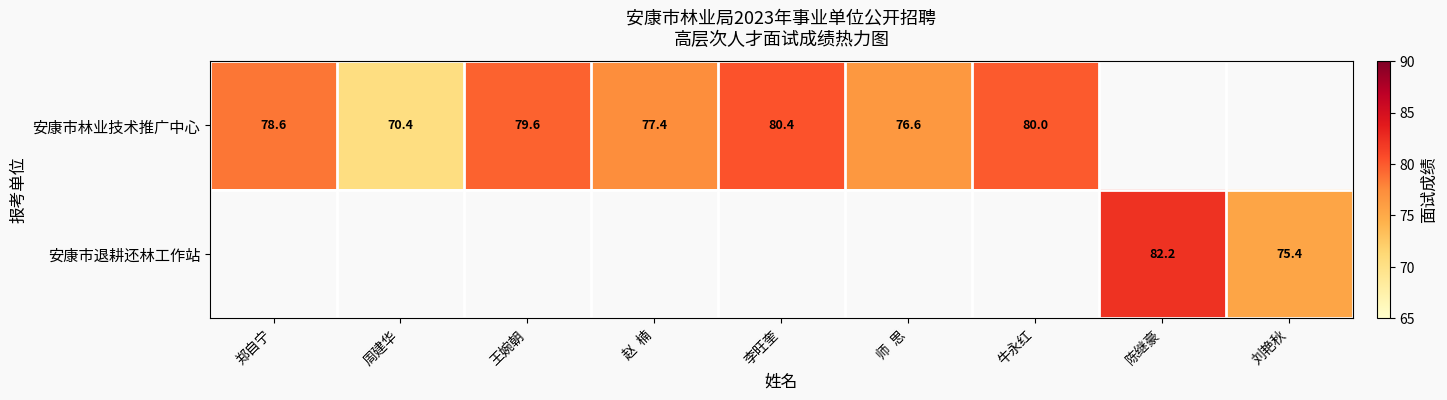

Is it true that 安康市林业技术推广中心 equals 79.6 at 王婉朝?

True